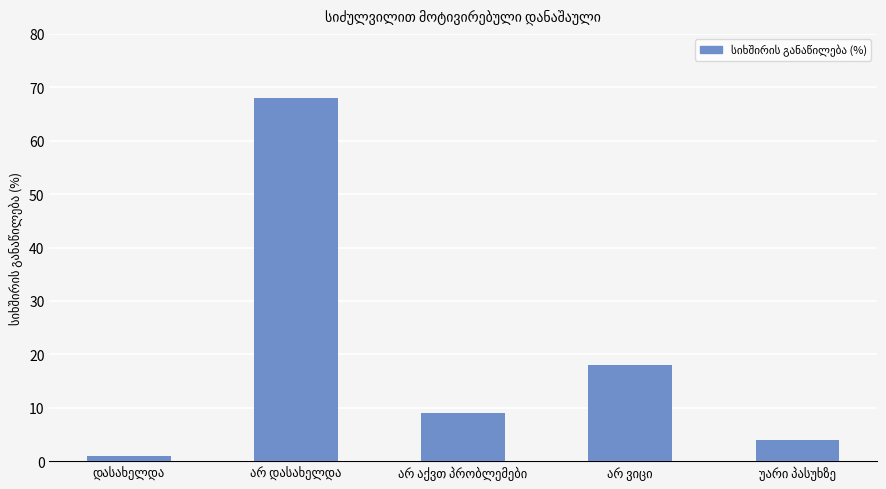

What is the difference between the maximum and minimum values?

67